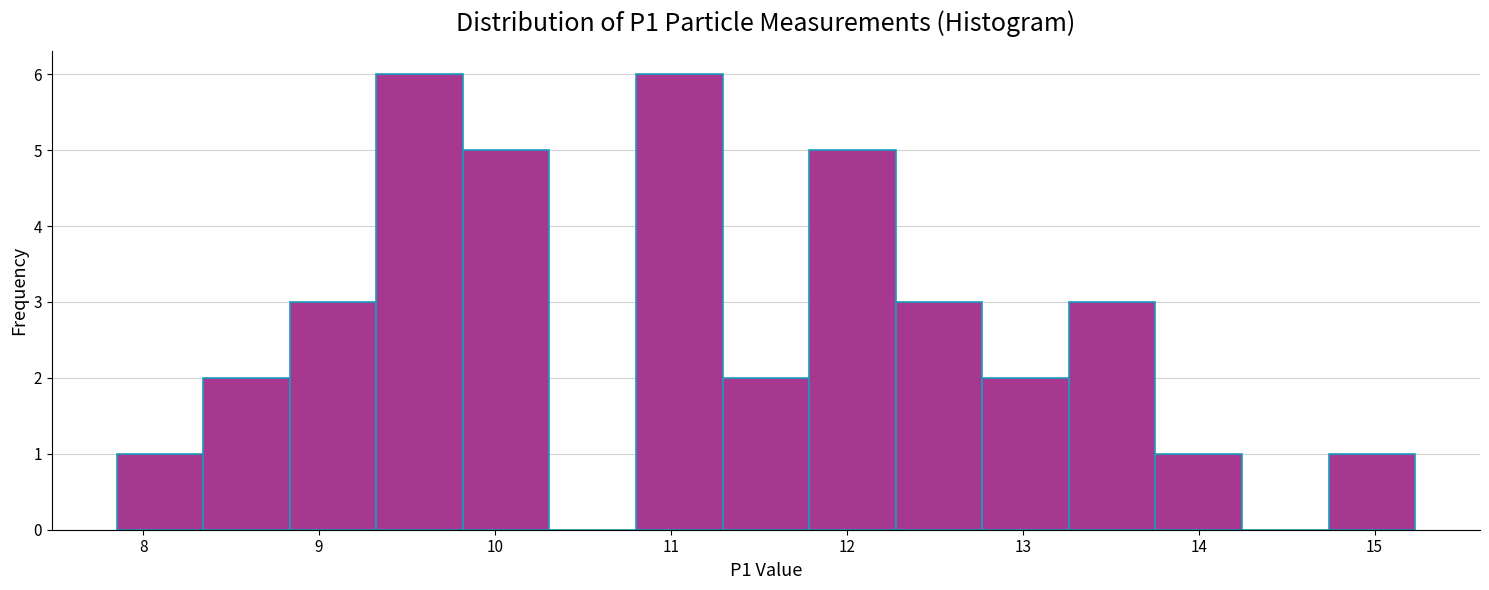

What is the height of the bar covering 7.9 to 8.3 on the x-axis? Neither the bar edges nor the heights are printed on the chart, so give them approximately, as read against the axes.

1